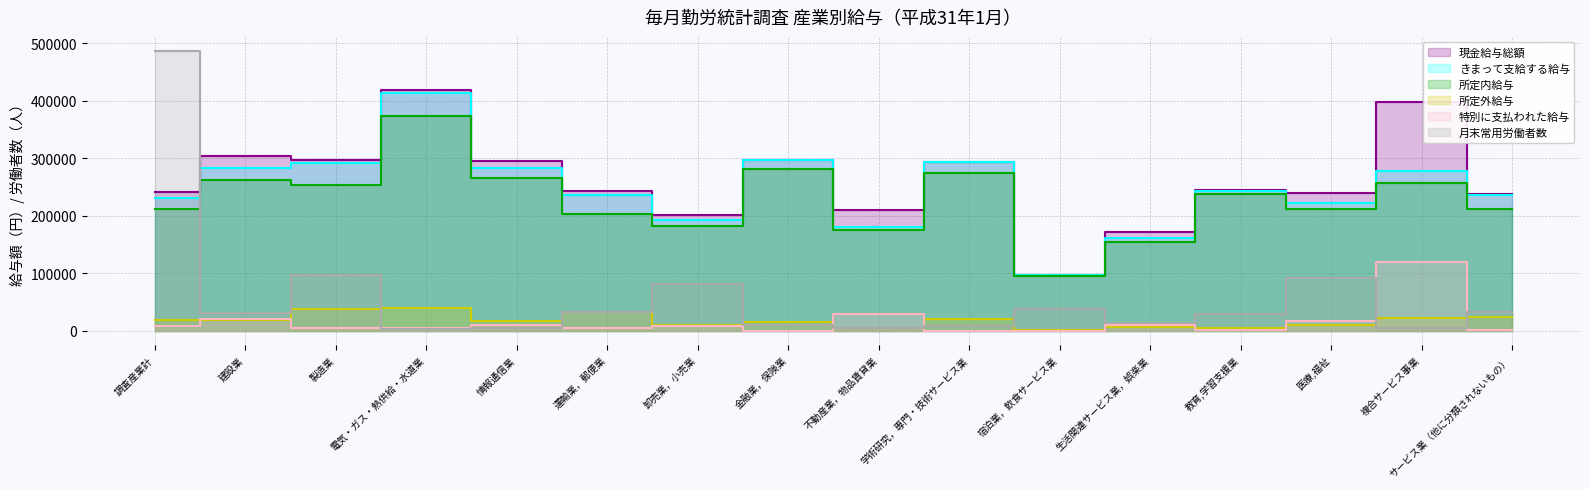

How many lines are shown in the chart?

6